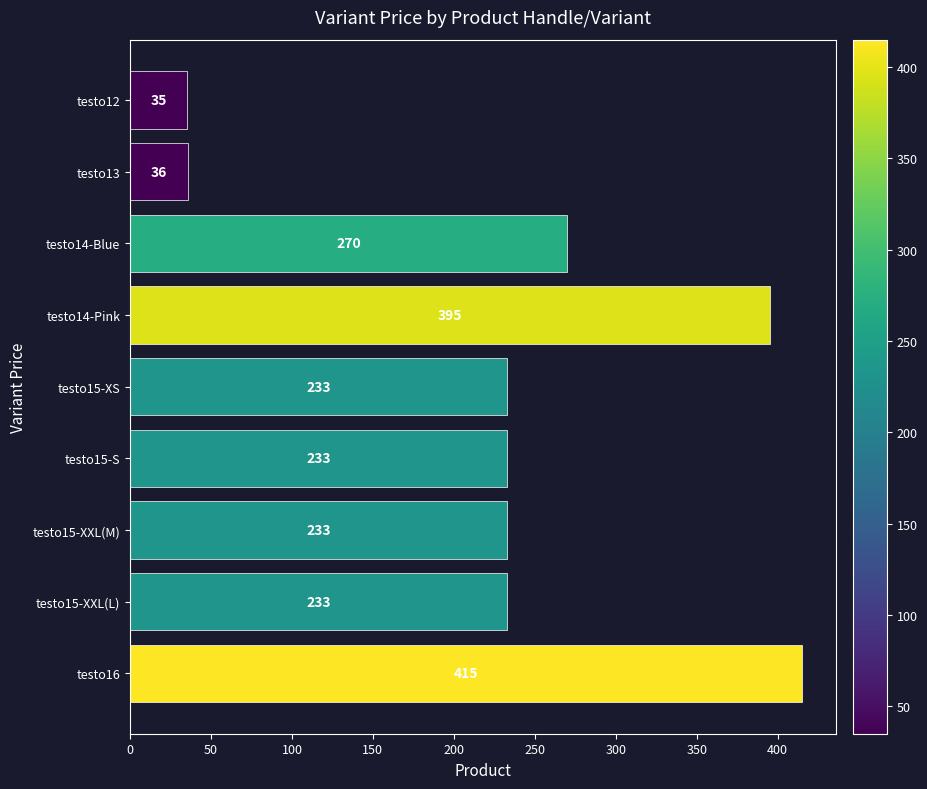

The value at testo15-XXL(L) is 233. True or false?

True